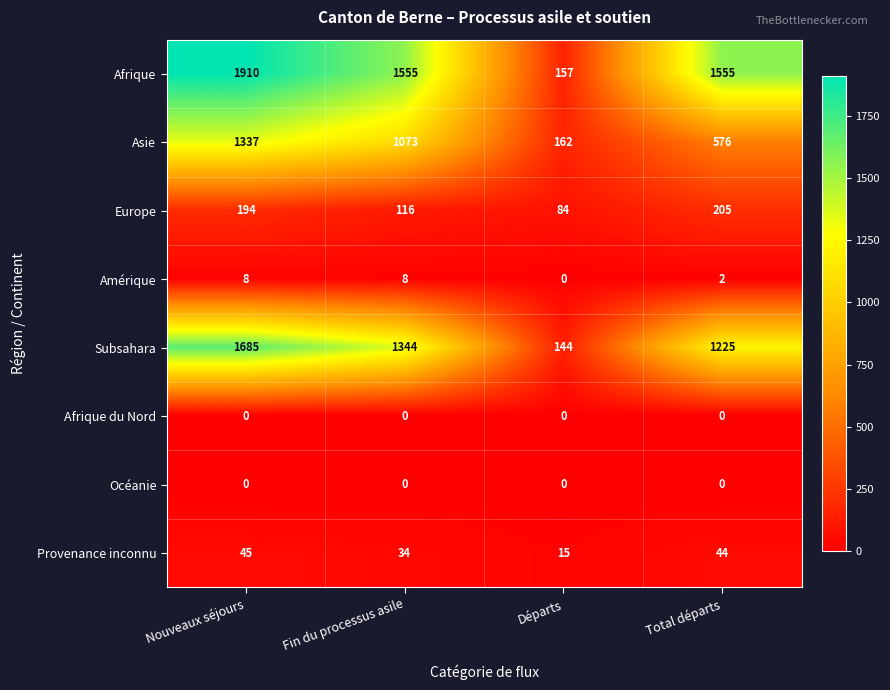

What is the difference between the highest and lowest values at Nouveaux séjours?

1910